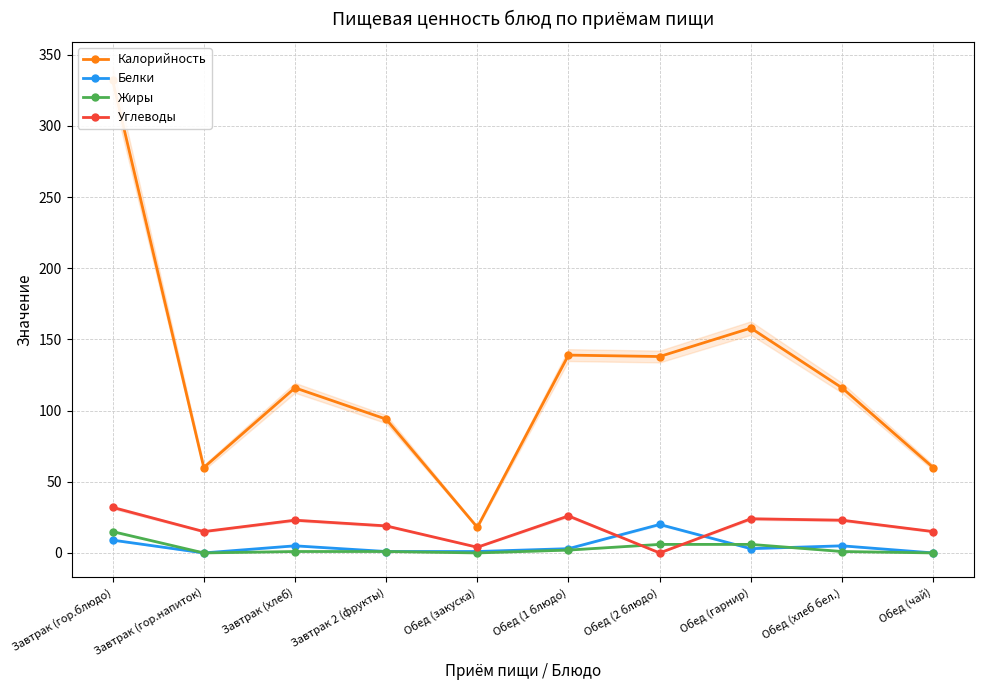

Where does the Белки series first go above 3?

Завтрак (гор.блюдо)